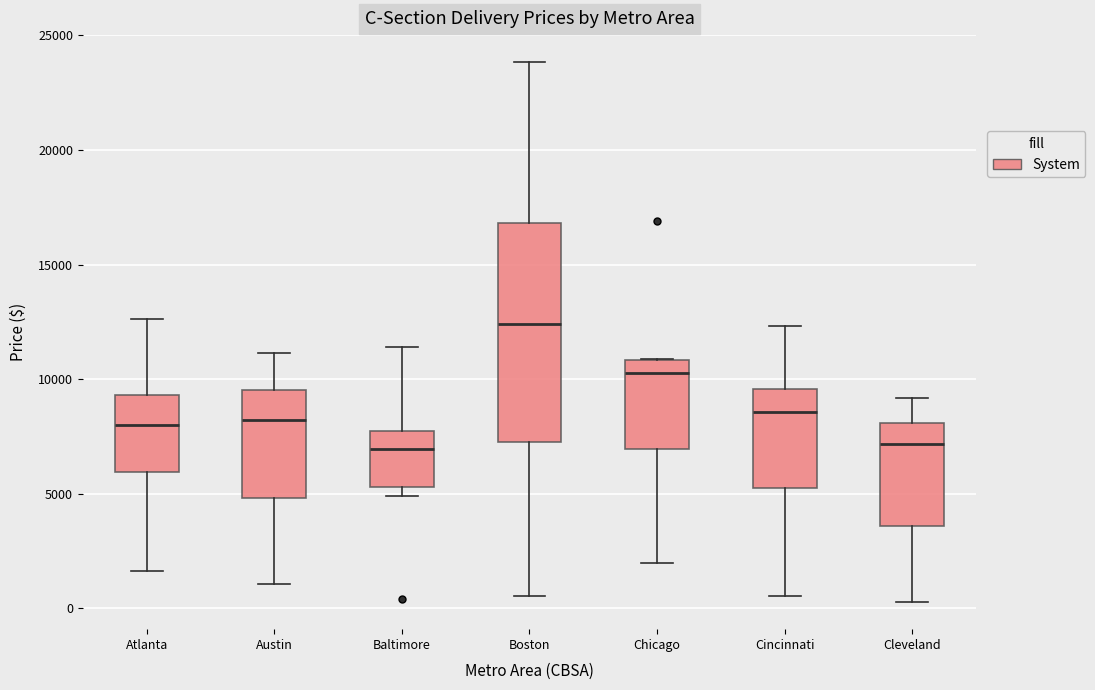

Where does the upper whisker of the box for Cincinnati end on the y-axis? The values are not printed on the chart, so give them approximately, as read against the axis.

12500